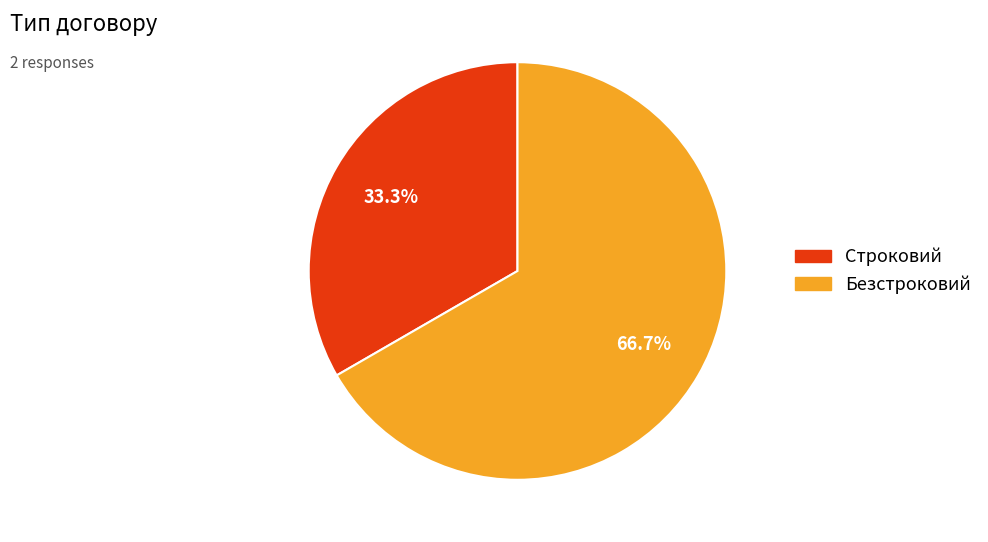

How many slices are in this pie chart?

2